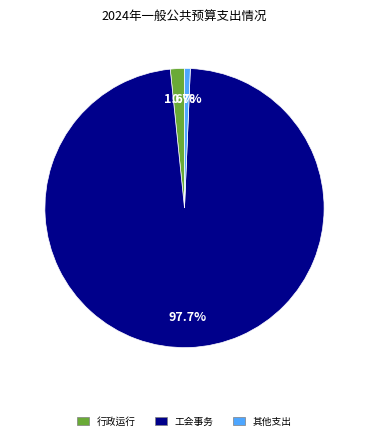

To the nearest percent, what is the average slice percentage?

33%